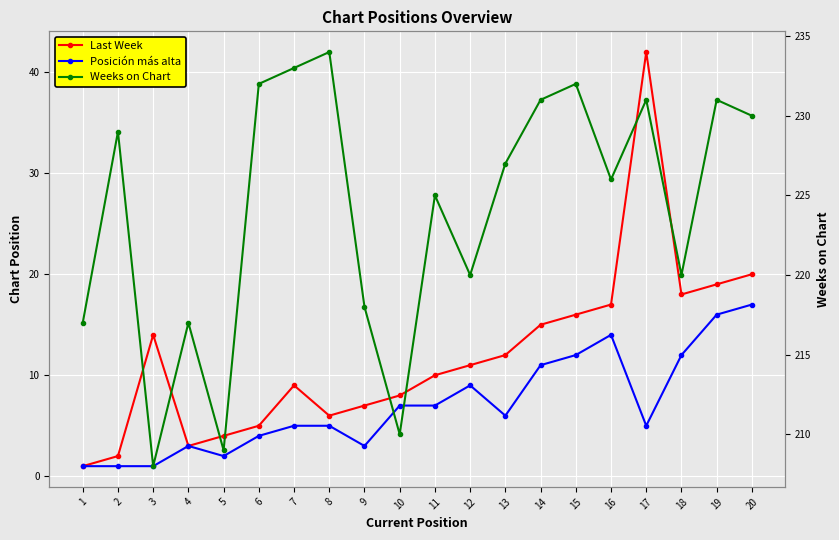

What is the value of the Weeks on Chart point at the 11th from the left?

225